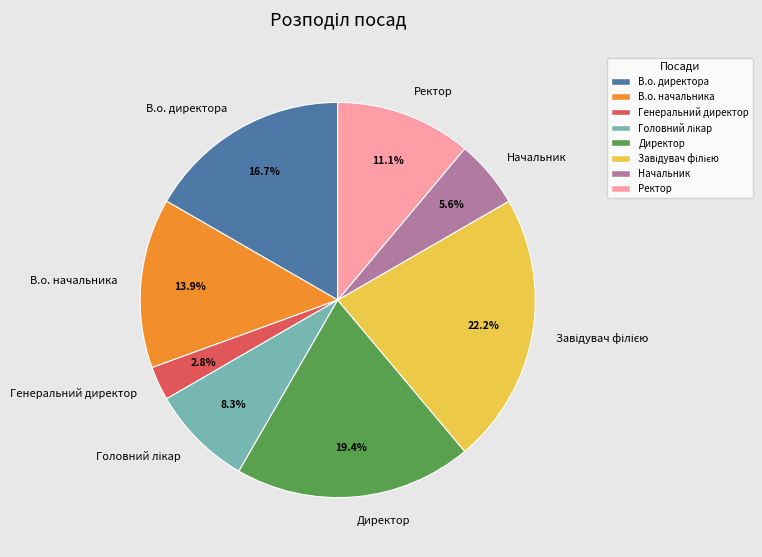

Does Генеральний директор account for over 50% of the chart?

No